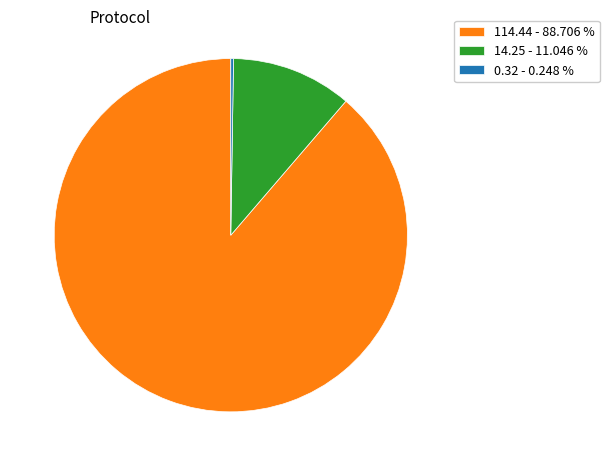

What is the majority slice?

114.44 - 88.706 %